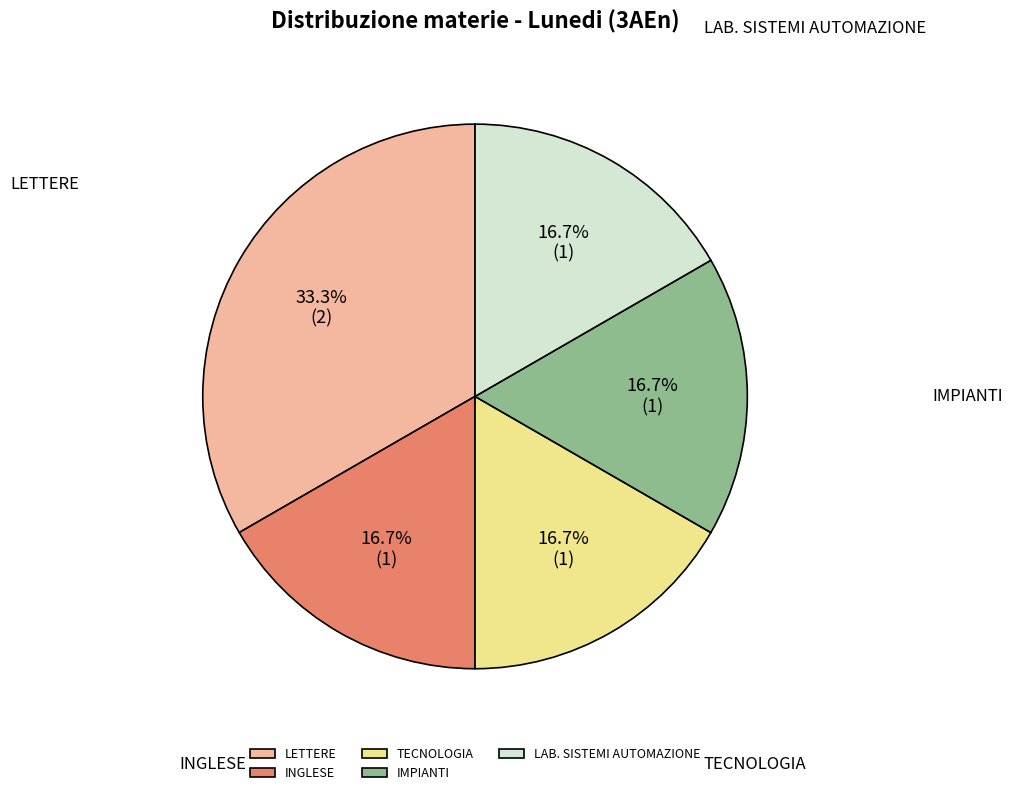

How many slices are in this pie chart?

5